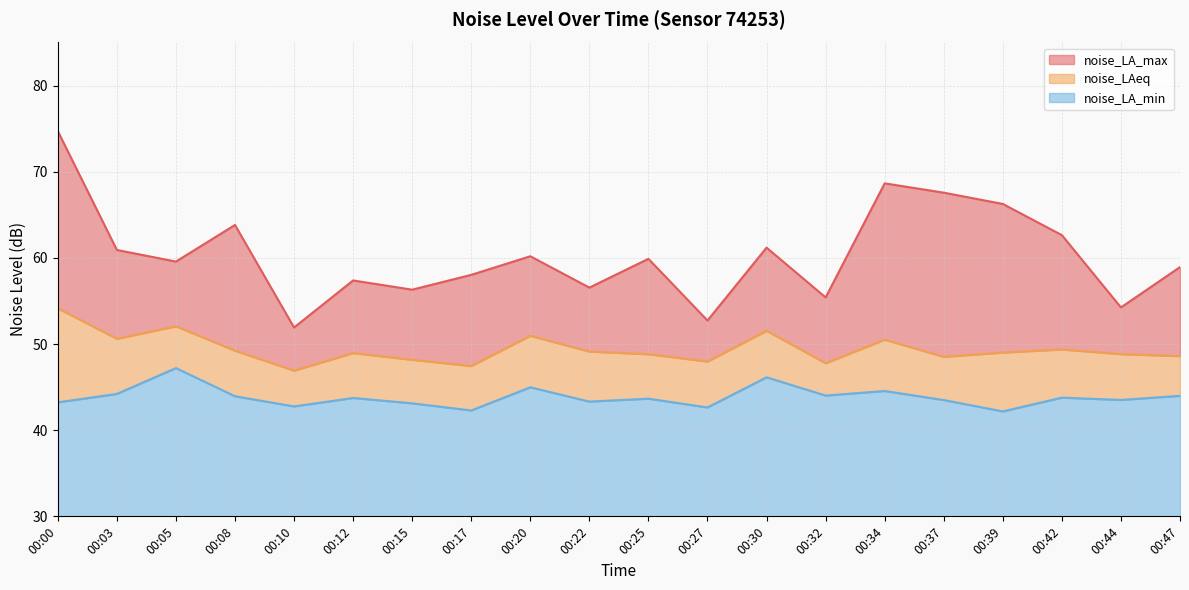

True or false: noise_LA_max has more than 2 interior local peaks.

True